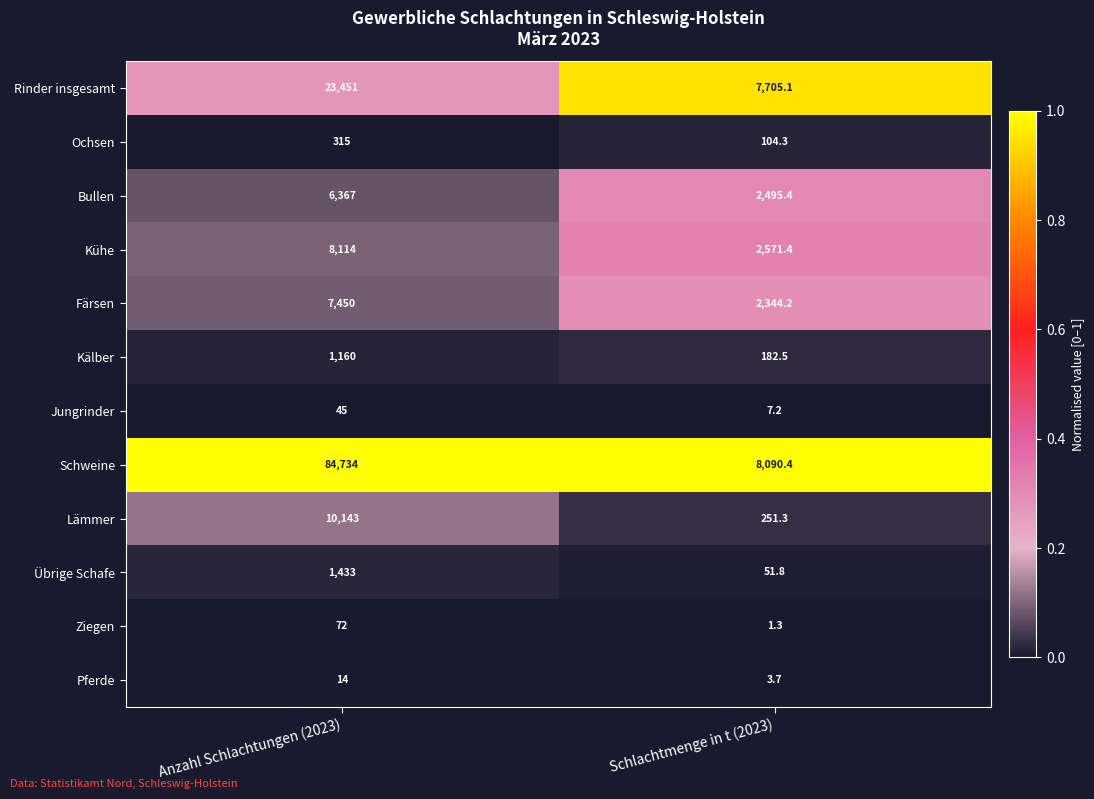

List the labels in order of Übrige Schafe value, smallest first.

Schlachtmenge in t (2023), Anzahl Schlachtungen (2023)